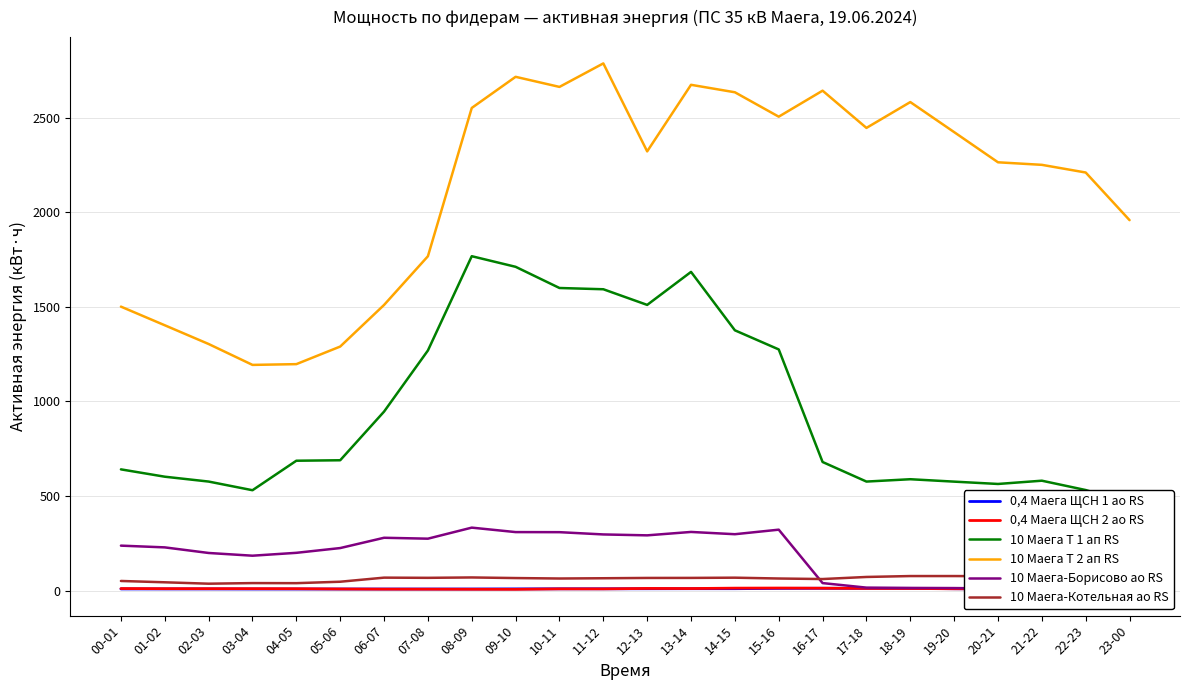

True or false: 0,4 Маега ЩСН 1 ао RS and 10 Маега Т 1 ап RS intersect in this chart.

False